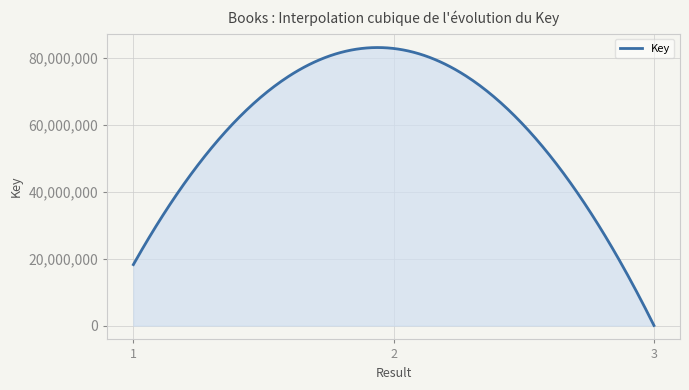

What is the greatest value displayed?

83203352.8